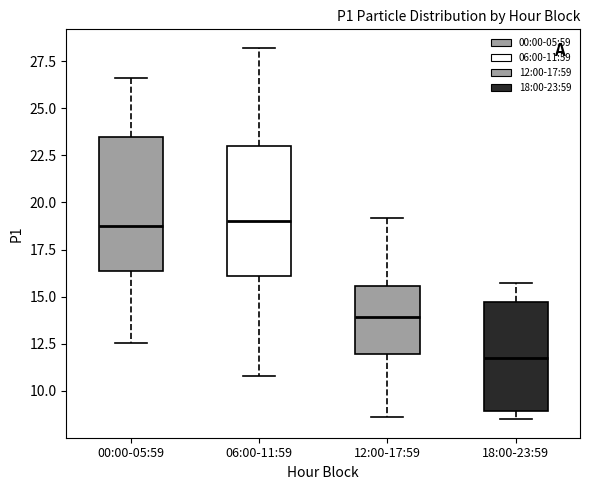

Reading left to right, transcribe this box plot: for each box, give where its median line is, the range the box spans, and where its two whiskers end, as read against the y-axis. The values are not printed on the chart, so give them approximately, as read against the axis.

00:00-05:59: median 18.5, box 16.5 to 23.5, whiskers 12.5 to 26.5
06:00-11:59: median 19.0, box 16.0 to 23.0, whiskers 11.0 to 28.0
12:00-17:59: median 14.0, box 12.0 to 15.5, whiskers 8.5 to 19.0
18:00-23:59: median 11.5, box 9.0 to 14.5, whiskers 8.5 to 15.5